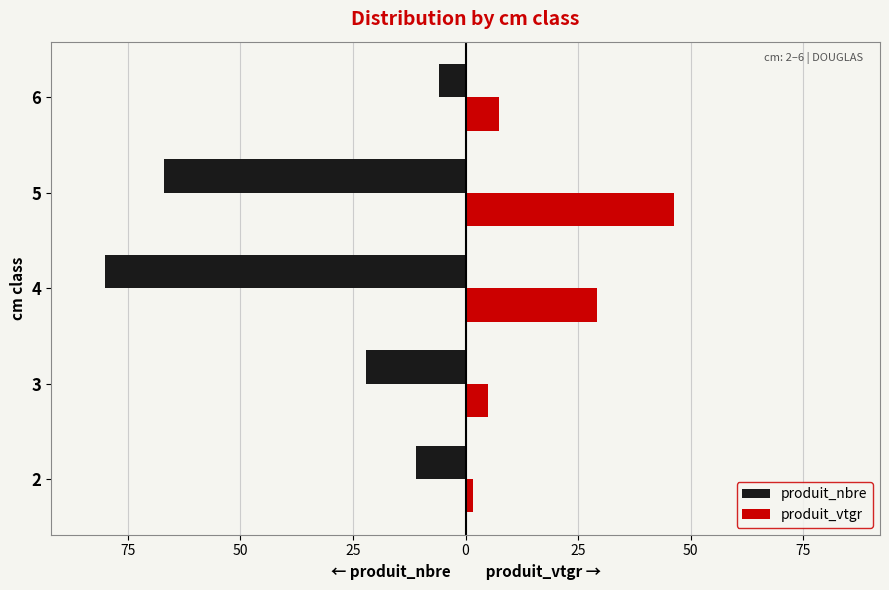

Which series has the largest range (max minus min)?

produit_nbre